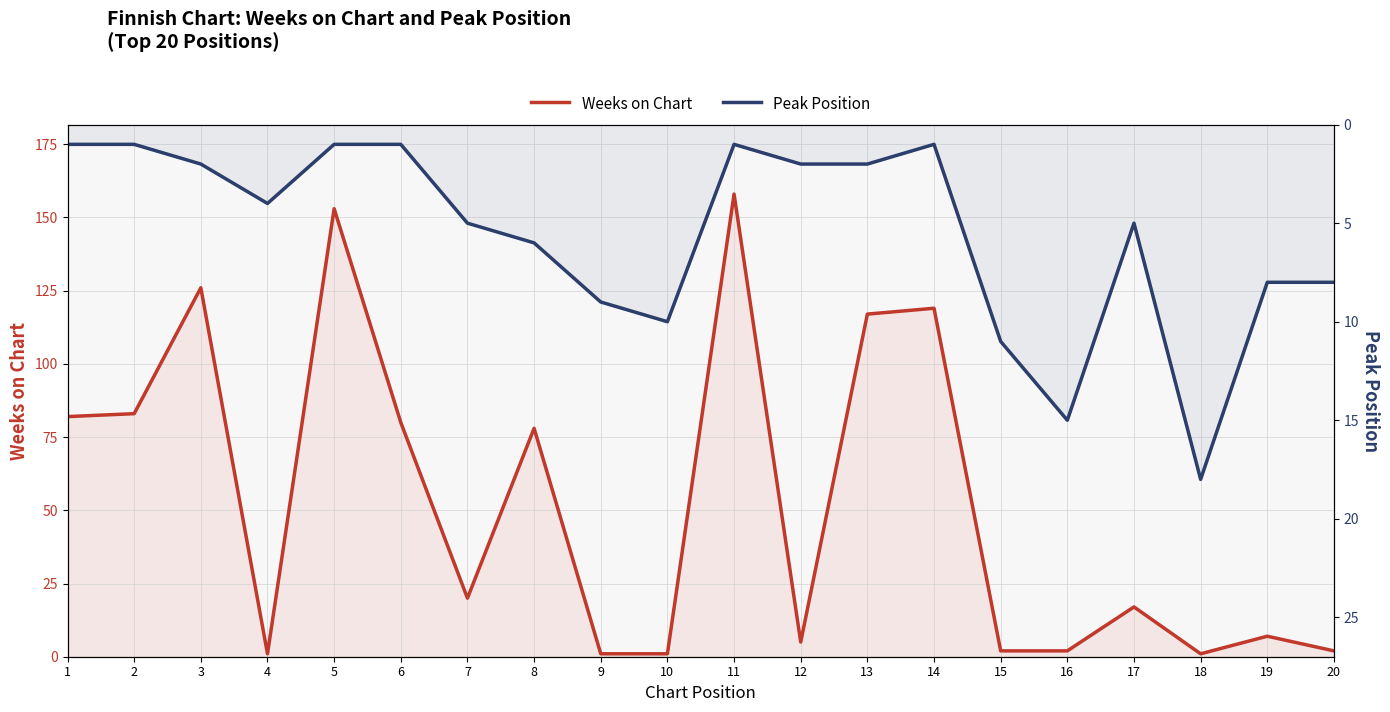

At how many categories does at least one series exceed 118?

4